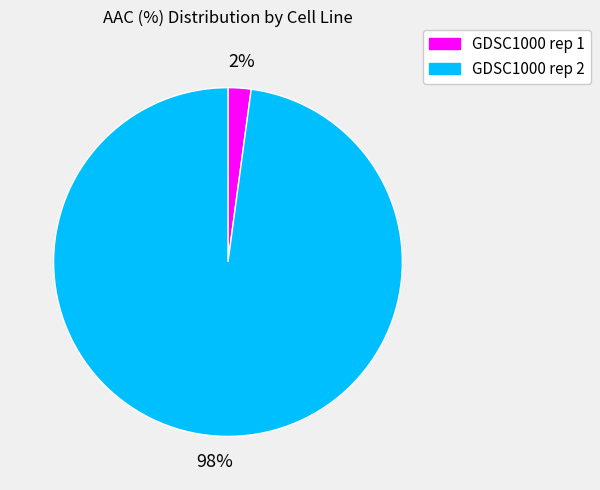

To the nearest percent, what percentage of the pie is GDSC1000 rep 2?

98%